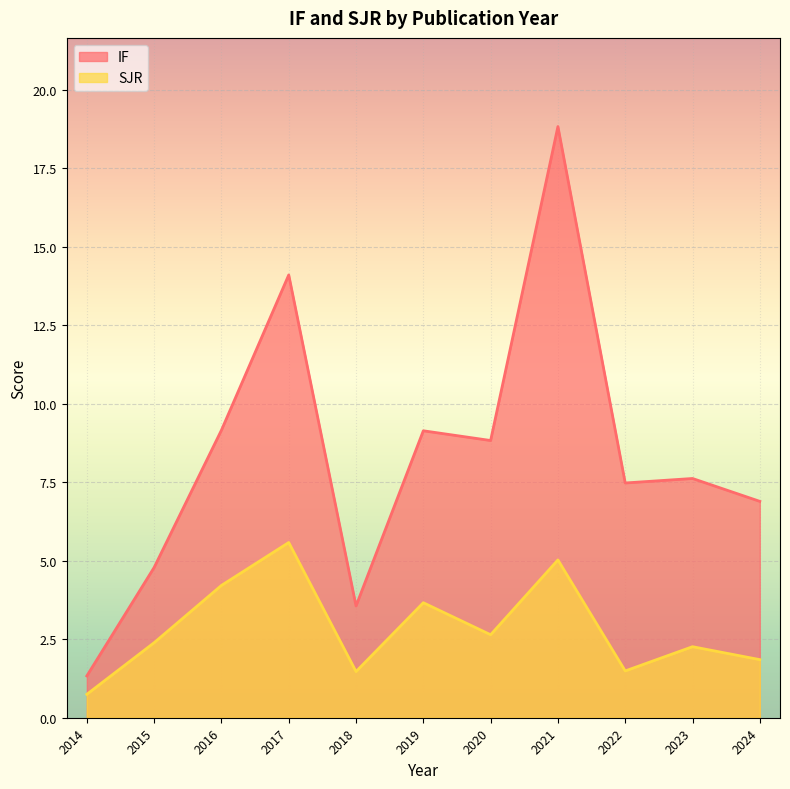

What is the difference between the highest and lowest values at 2017?

8.5